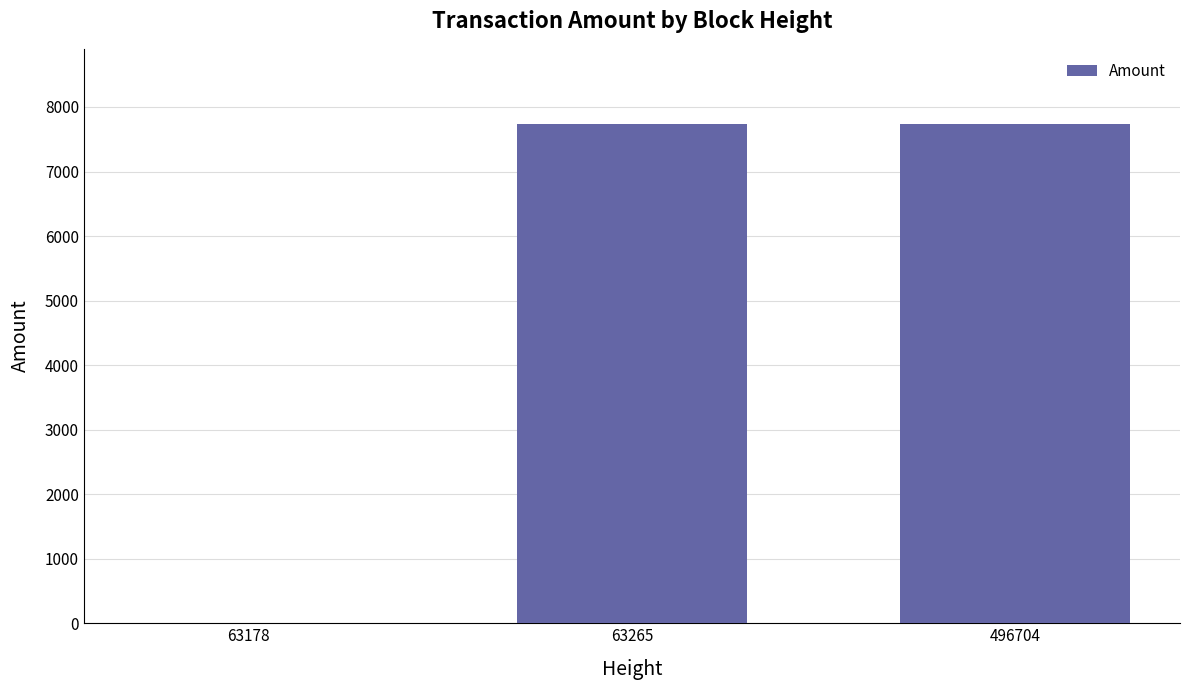

What is the greatest value displayed?

7740